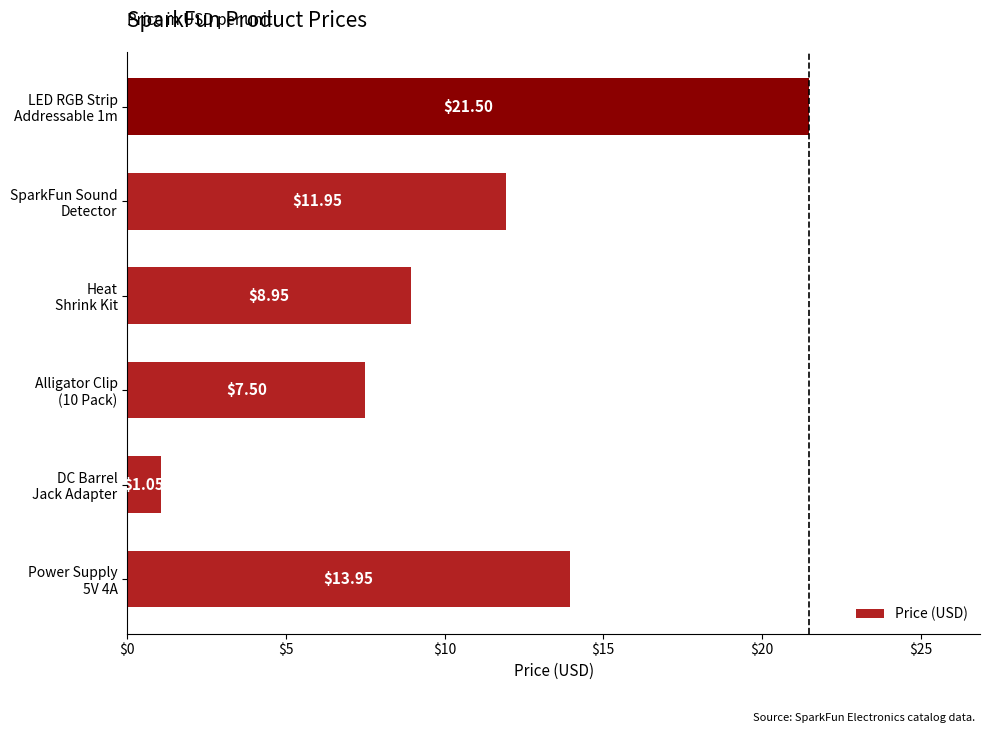

What is the average value?

10.8